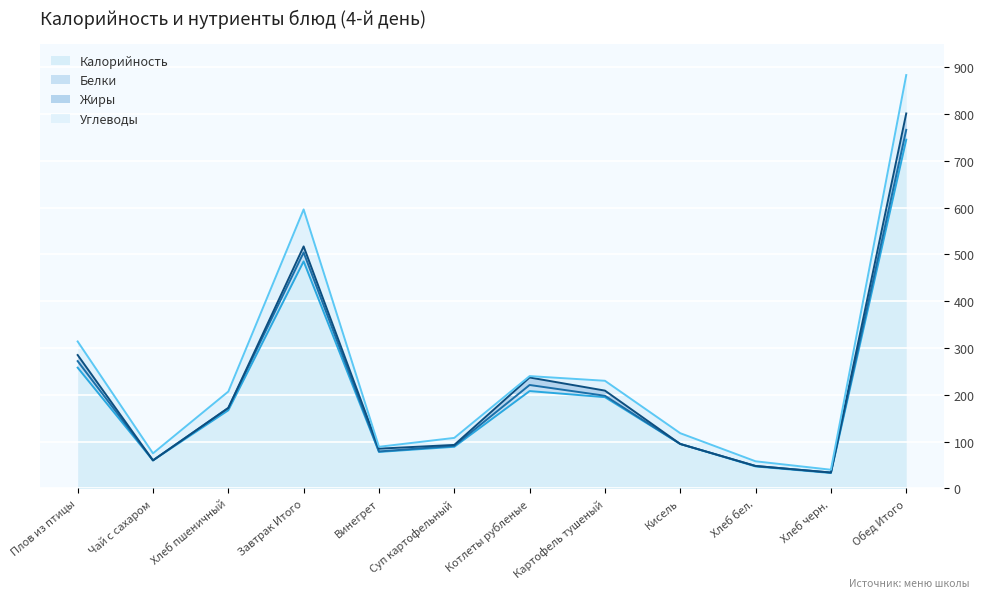

What is the approximate value of Углеводы at Хлеб пшеничный, to the nearest 10?

40